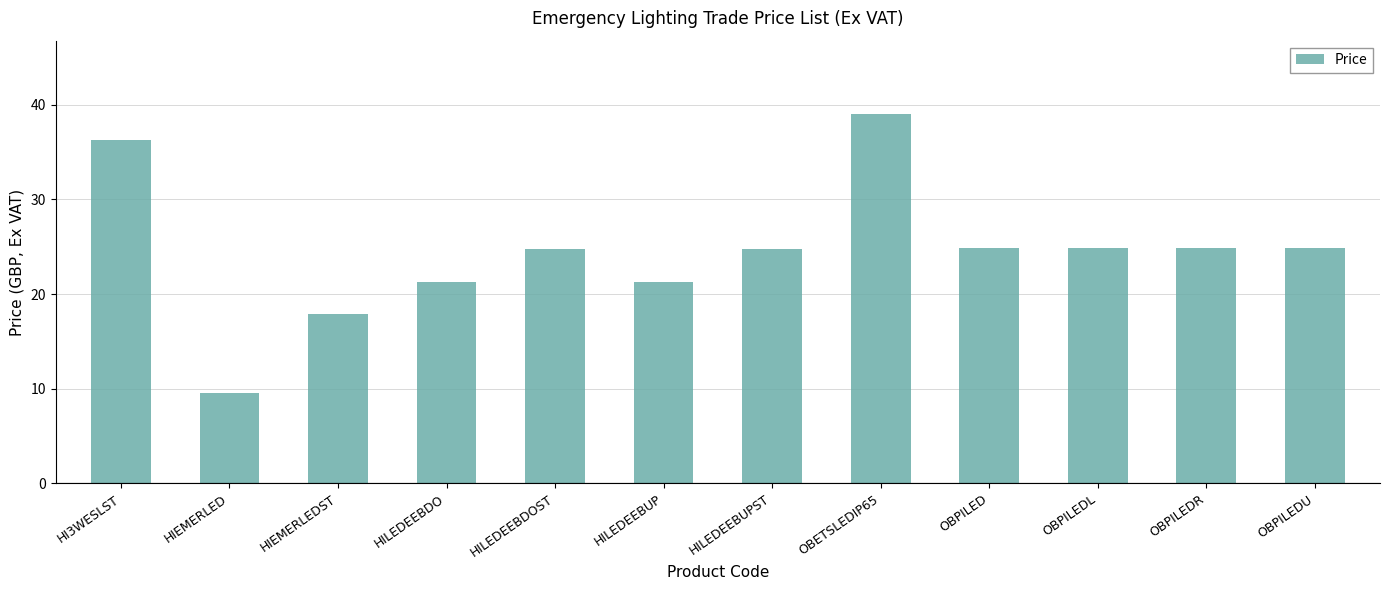

True or false: the data shows 39.0 at OBETSLEDIP65.

True